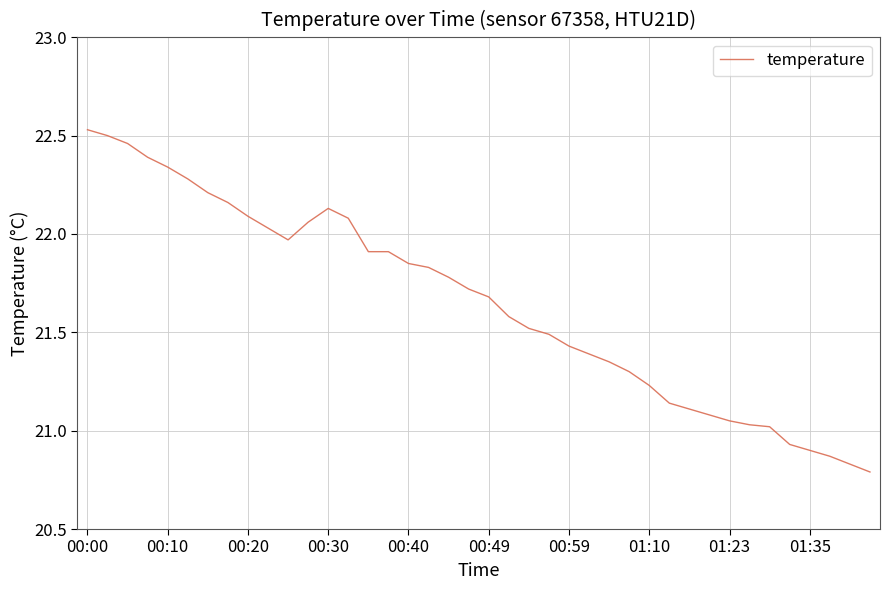

What is the difference between the maximum and minimum values?

1.7